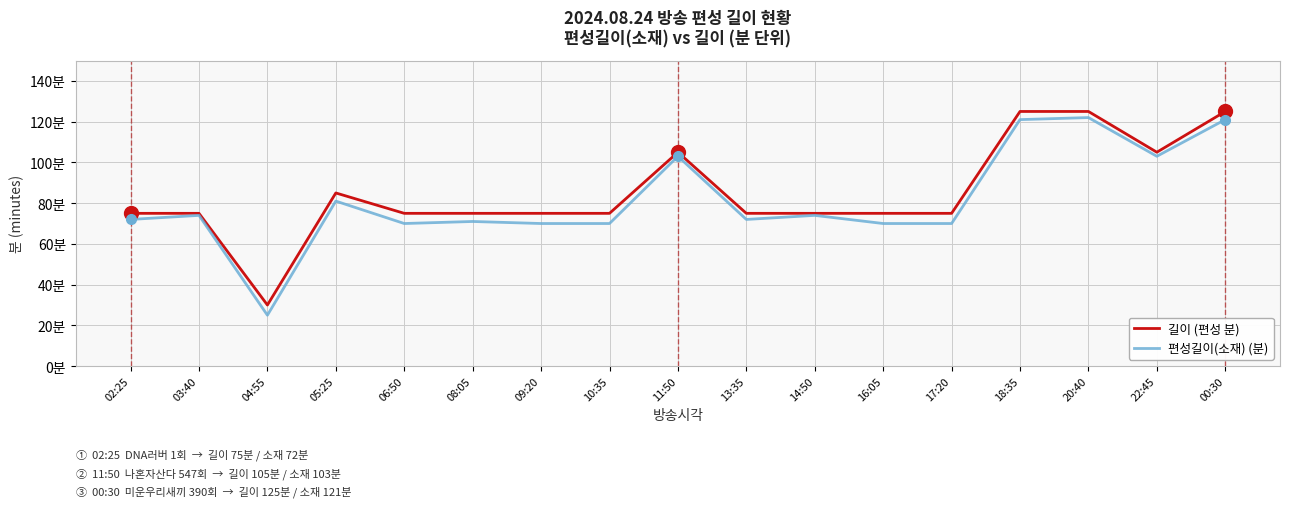

Rank the series by their maximum value, from highest to lowest.

길이 (편성 분), 편성길이(소재) (분)